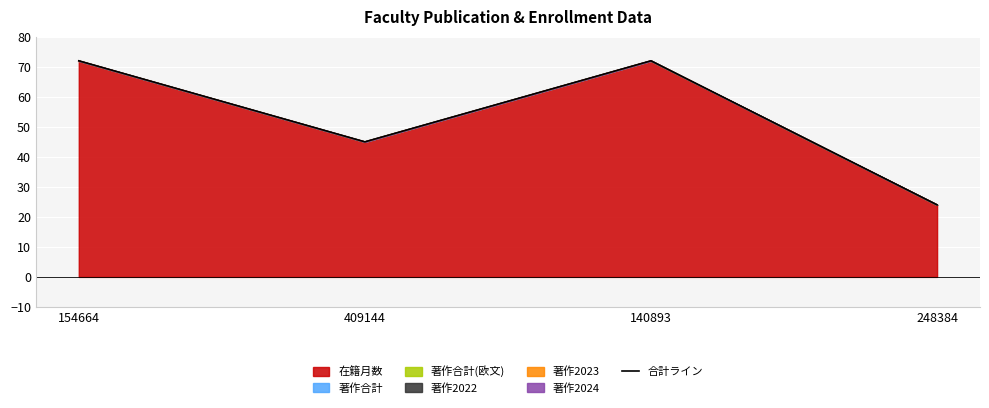

What is the difference between the second highest and minimum values?

48